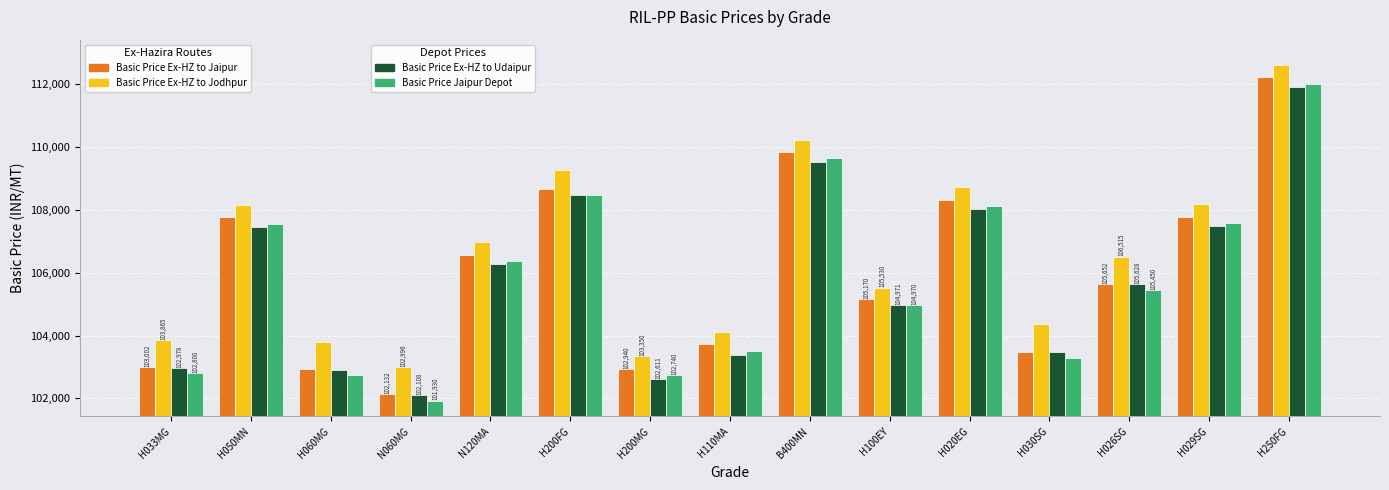

What is the spread (max minus min) of values at H029SG?

699